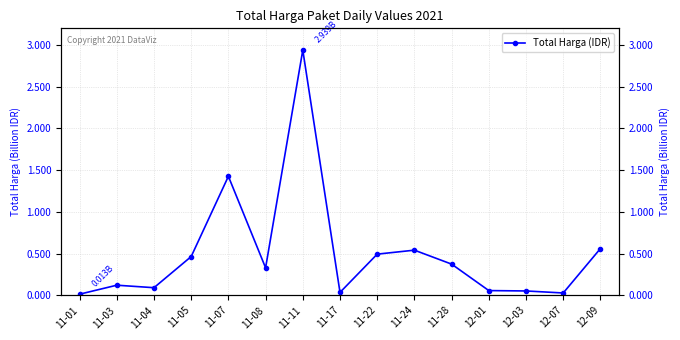

Where does the data first go above 329124000?

11-05